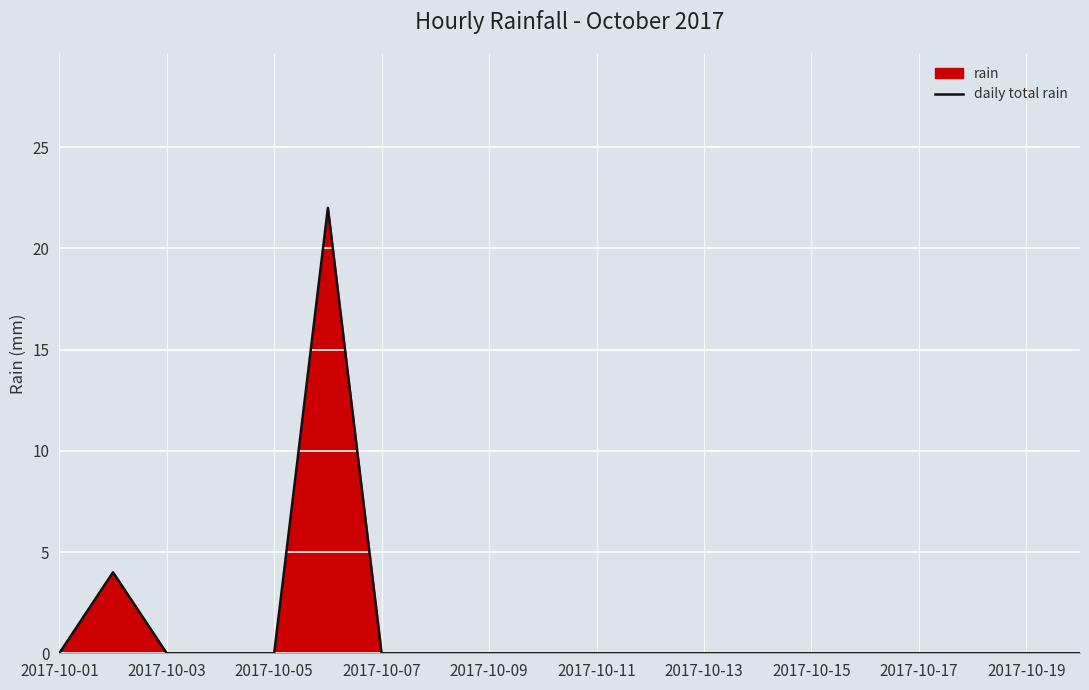

What is the difference between the maximum and minimum values?

22